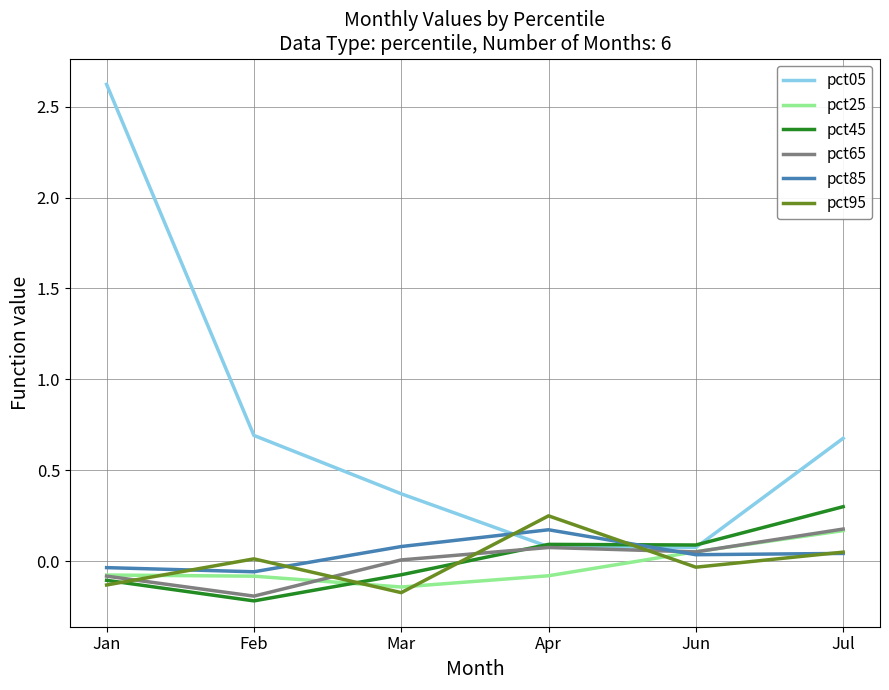

What is the greatest value displayed?

2.6